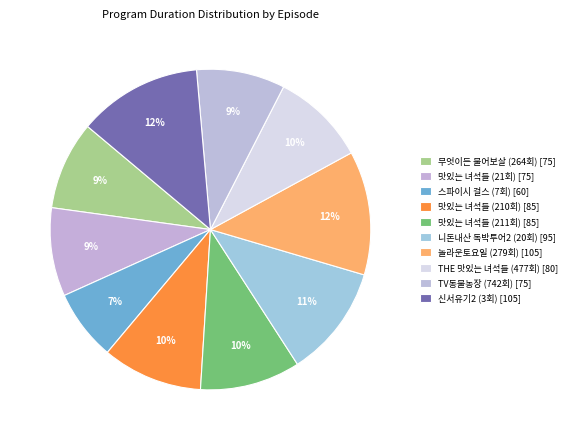

Do 맛있는 녀석들 (210회) and THE 맛있는 녀석들 (477회) together represent more than half of the pie?

No